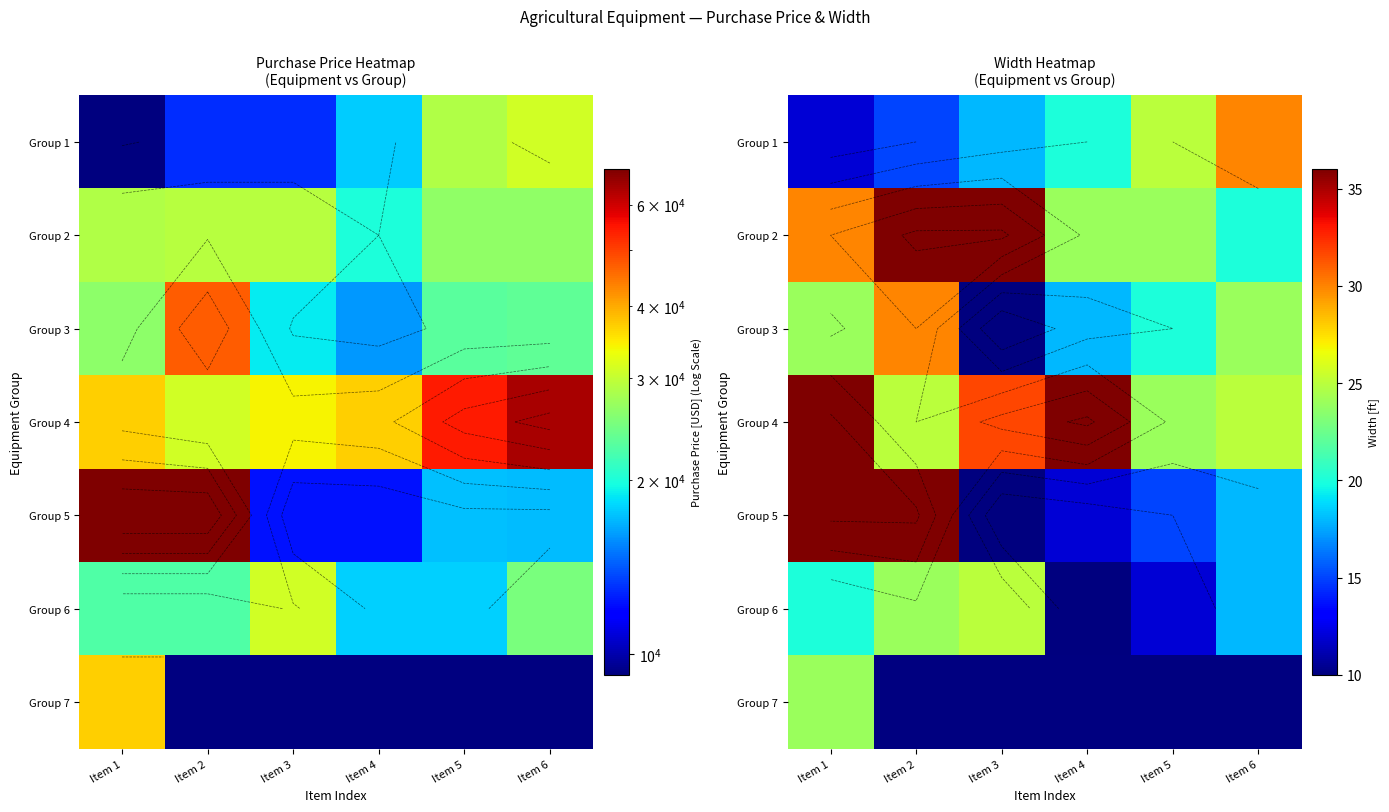

What is the difference between the maximum and minimum values in the Group 3 series?

20.0